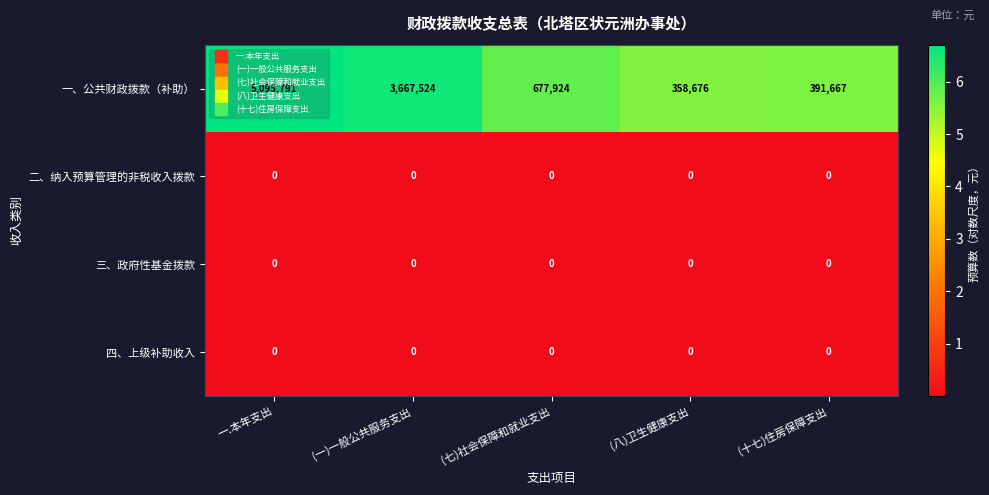

True or false: 一、公共财政拨款（补助） has a value of 677924 at (七)社会保障和就业支出.

True